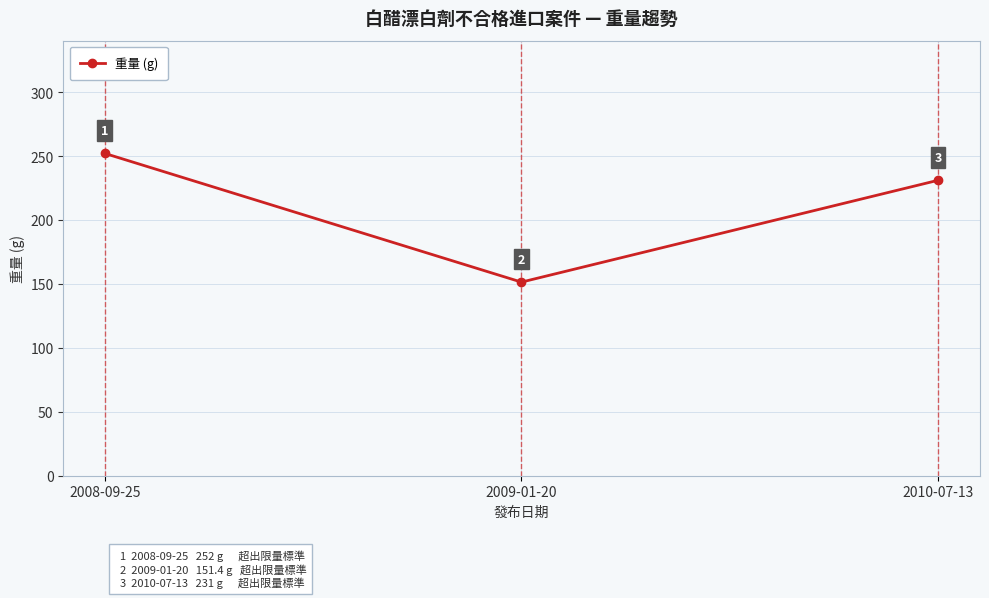

Which category has the lowest value across all series?

2009-01-20